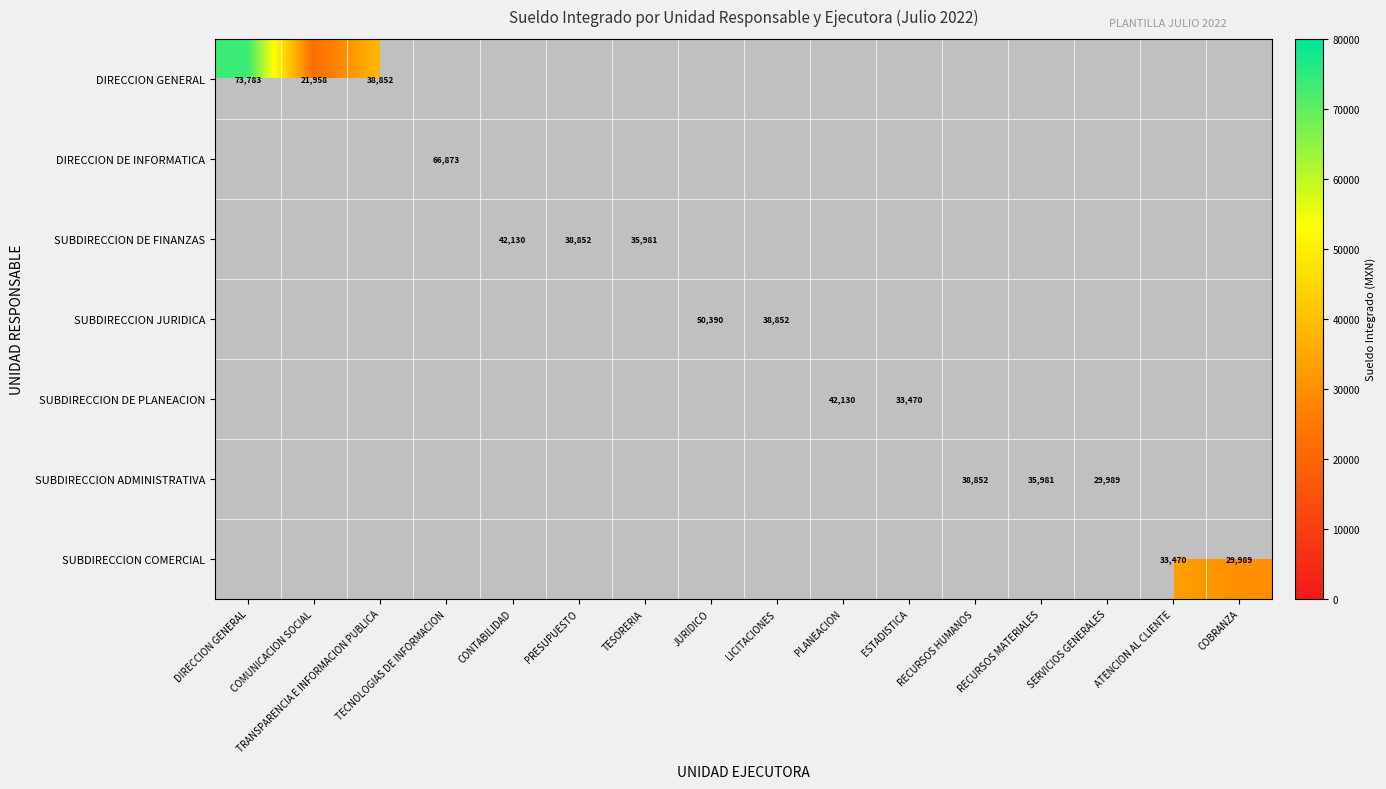

At how many categories does at least one series exceed 54291?

2